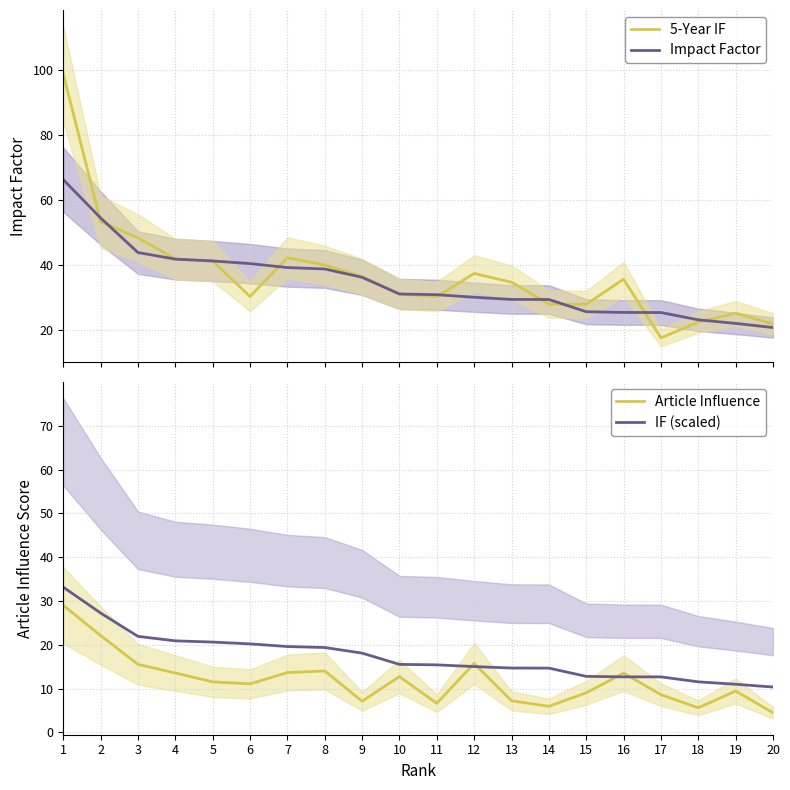

At how many categories does at least one series exceed 87?

1